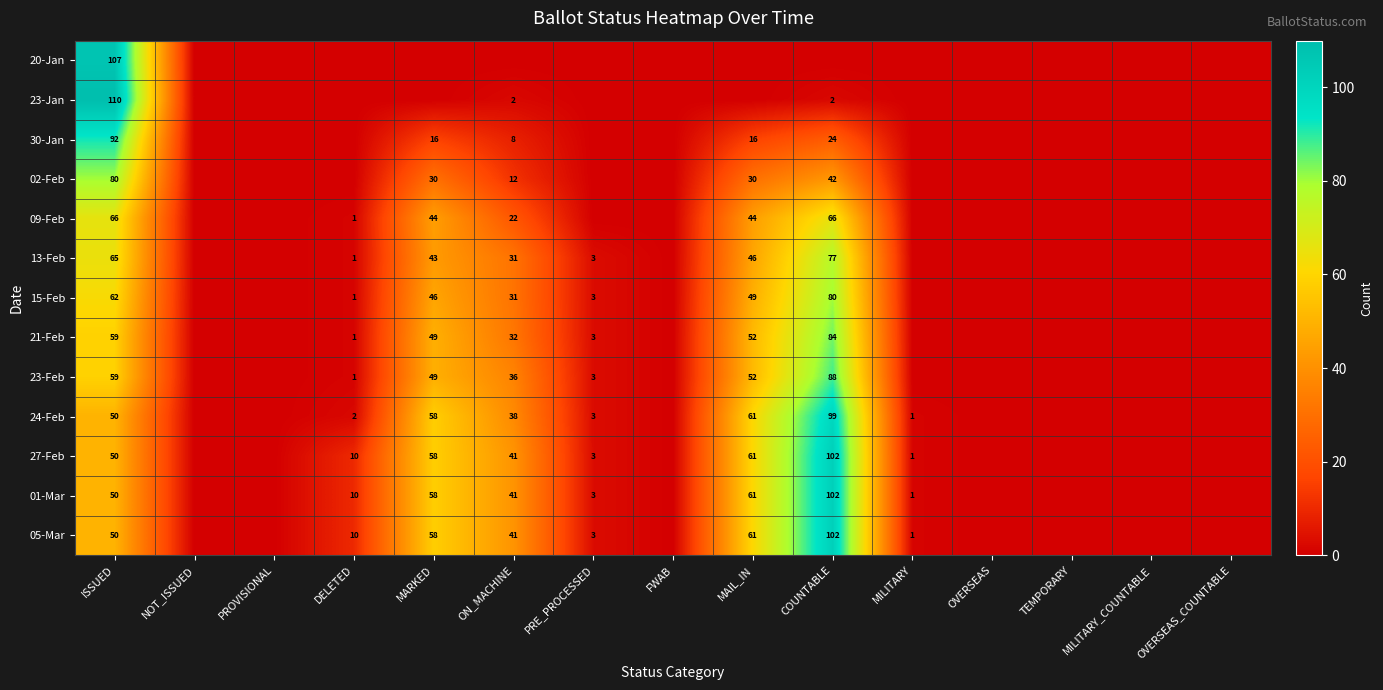

The value of 15-Feb at MAIL_IN is 76. True or false?

False